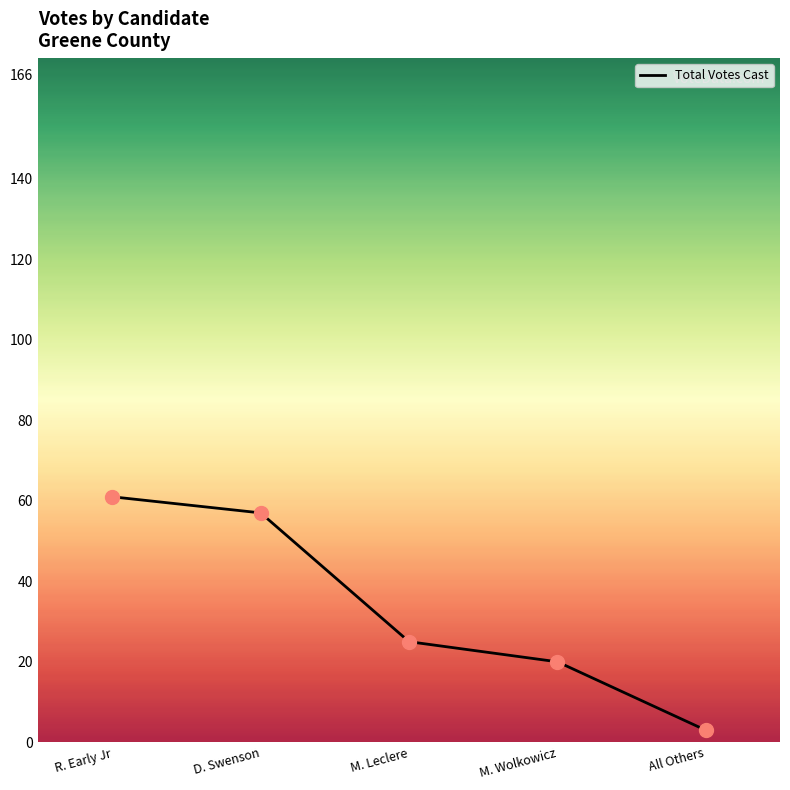

Reading left to right, extract all data points from this chart.

61	57	25	20	3